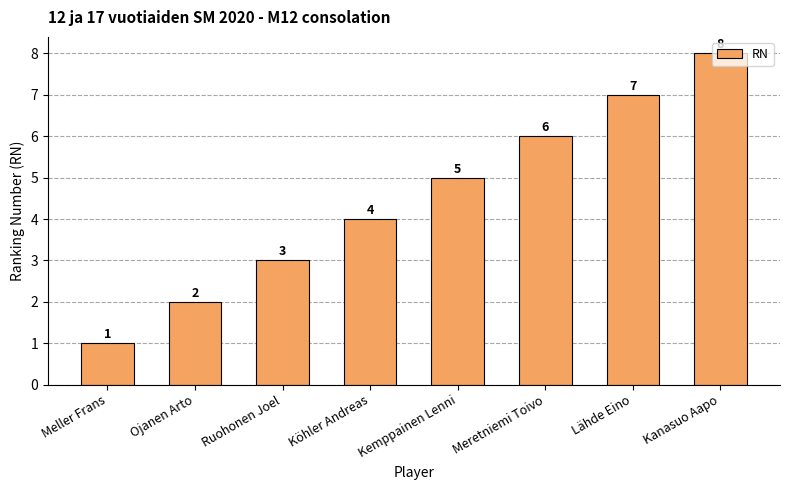

Reading left to right, extract all data points from this chart.

Meller Frans=1	Ojanen Arto=2	Ruohonen Joel=3	Köhler Andreas=4	Kemppainen Lenni=5	Meretniemi Toivo=6	Lähde Eino=7	Kanasuo Aapo=8